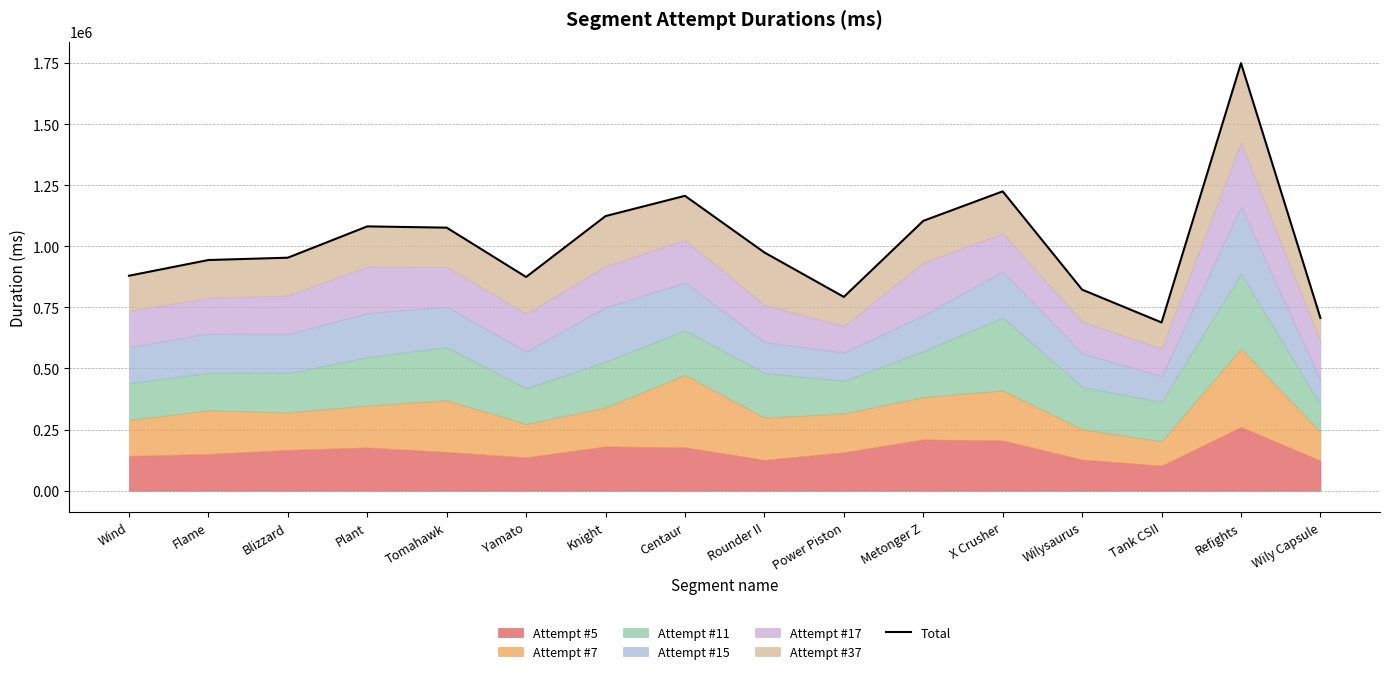

Rank the categories by value from highest to lowest.

Refights, X Crusher, Centaur, Knight, Metonger Z, Plant, Tomahawk, Rounder II, Blizzard, Flame, Wind, Yamato, Wilysaurus, Power Piston, Wily Capsule, Tank CSII